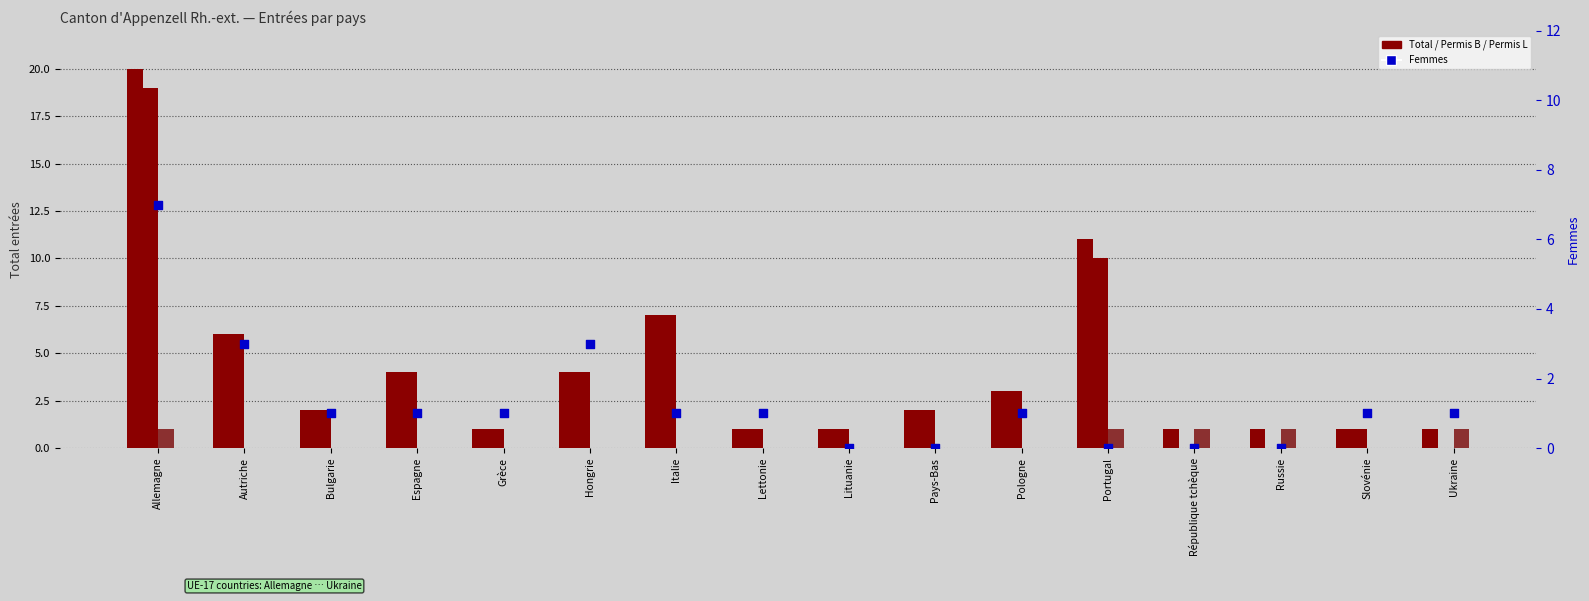

At which category is the sum across all series the highest?

Allemagne